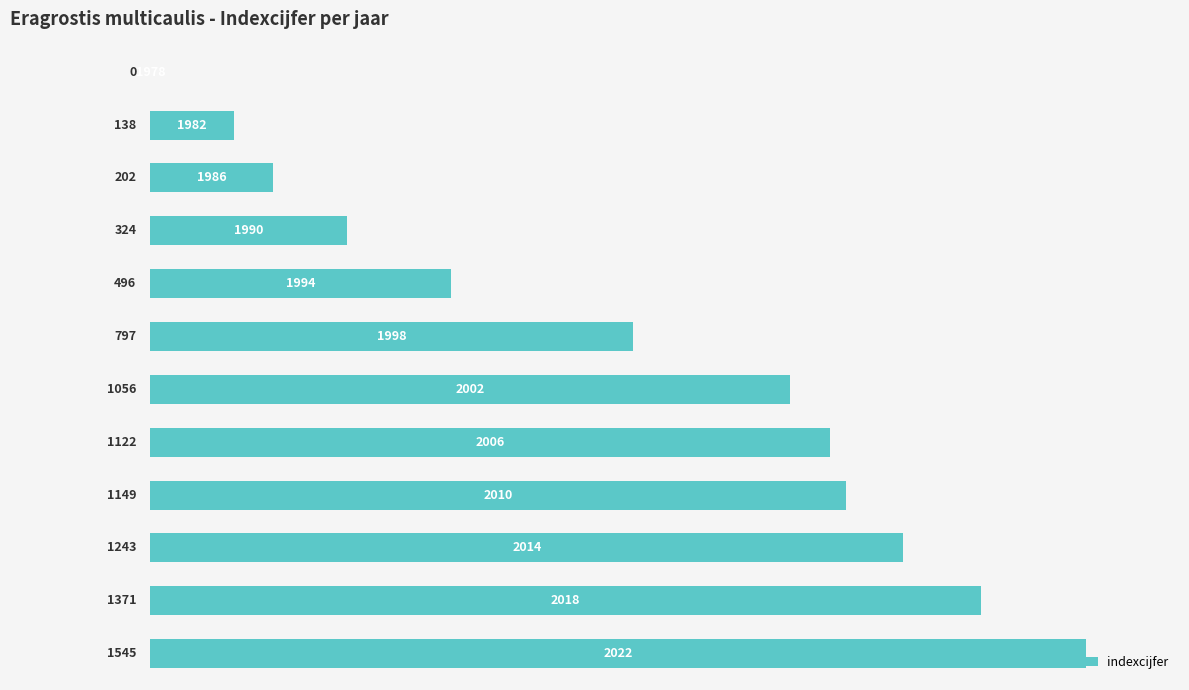

List the labels in order of value, largest first.

11, 10, 9, 8, 7, 6, 5, 4, 3, 2, 1, 0